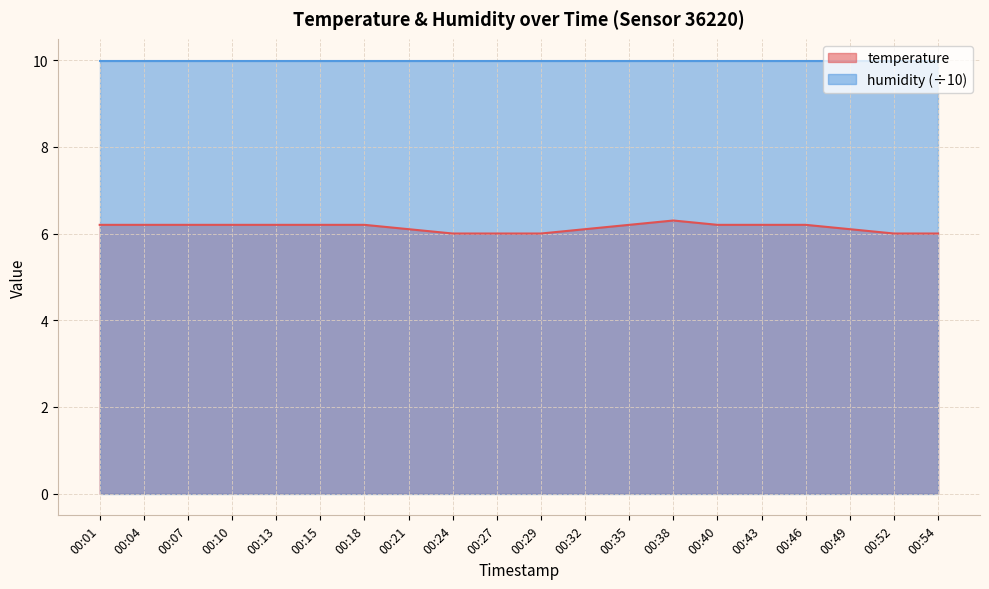

Does the chart display data point markers on the line(s)?

No